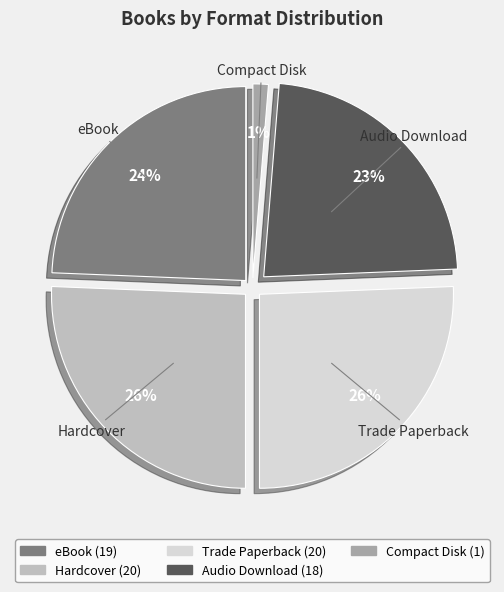

Is there any slice that represents more than half of the pie?

No